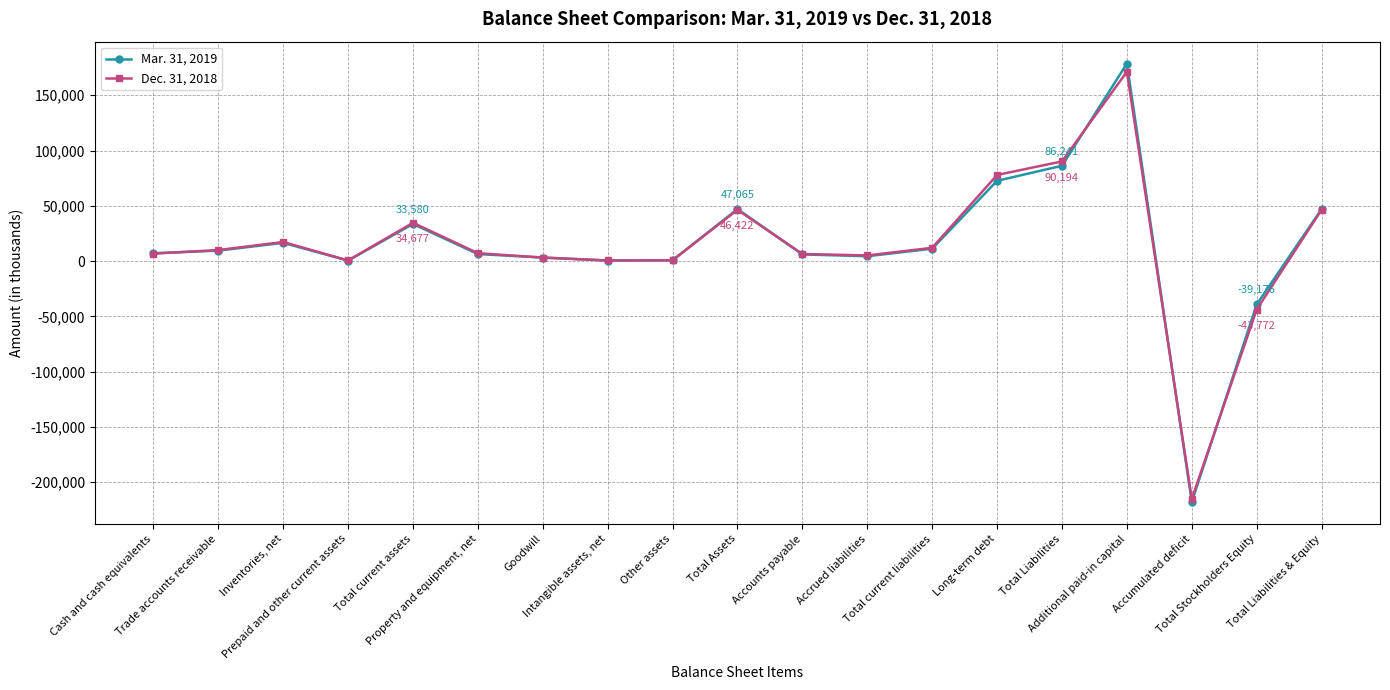

Rank the series by their maximum value, from highest to lowest.

Mar. 31, 2019, Dec. 31, 2018